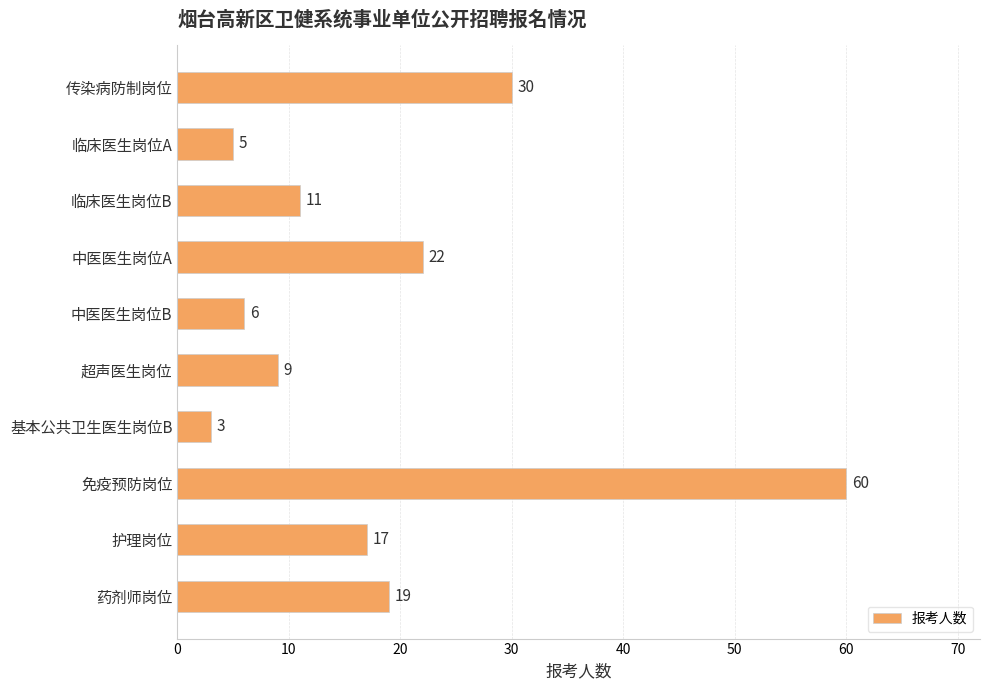

Approximately how many times larger is the value at 临床医生岗位B compared to 超声医生岗位?

1.2